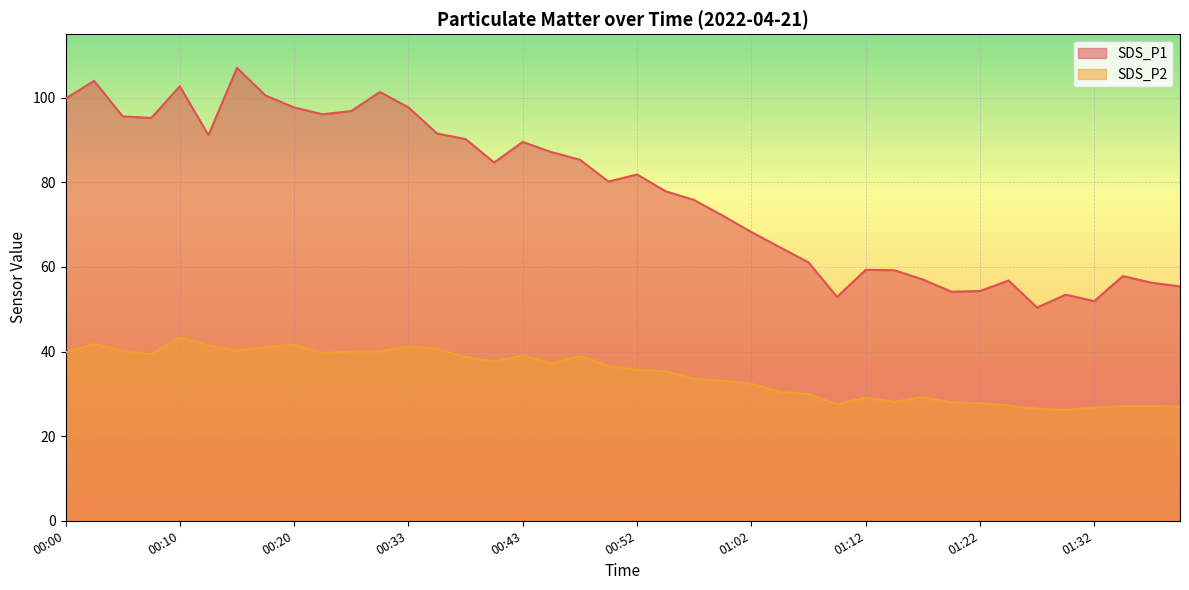

At which category is the sum across all series the highest?

00:15